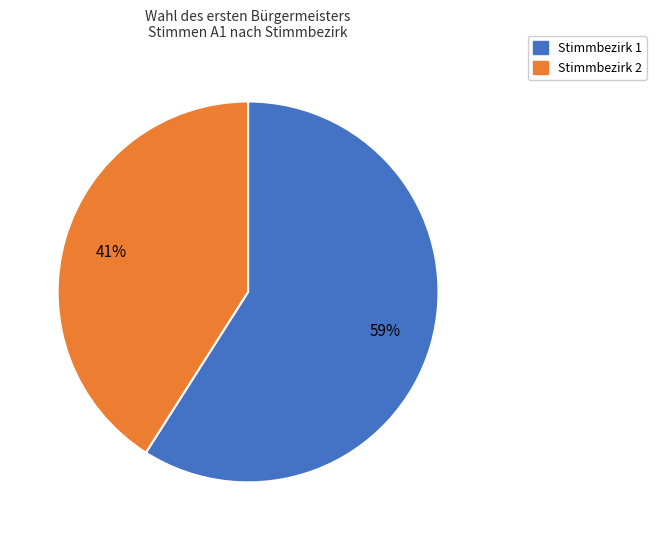

Is the sum of Stimmbezirk 1 and Stimmbezirk 2 greater than half?

Yes